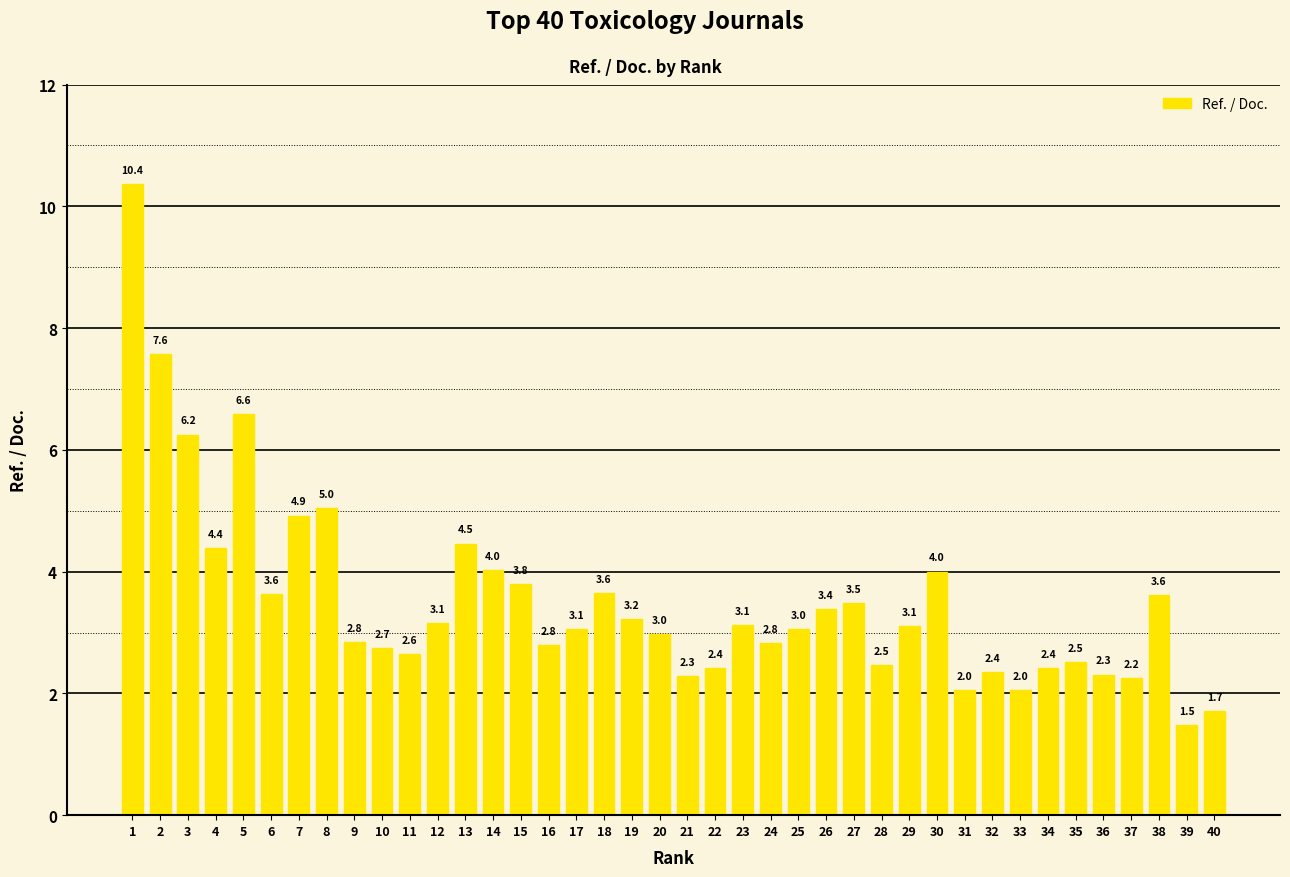

At which category does the chart reach its peak across all series?

1